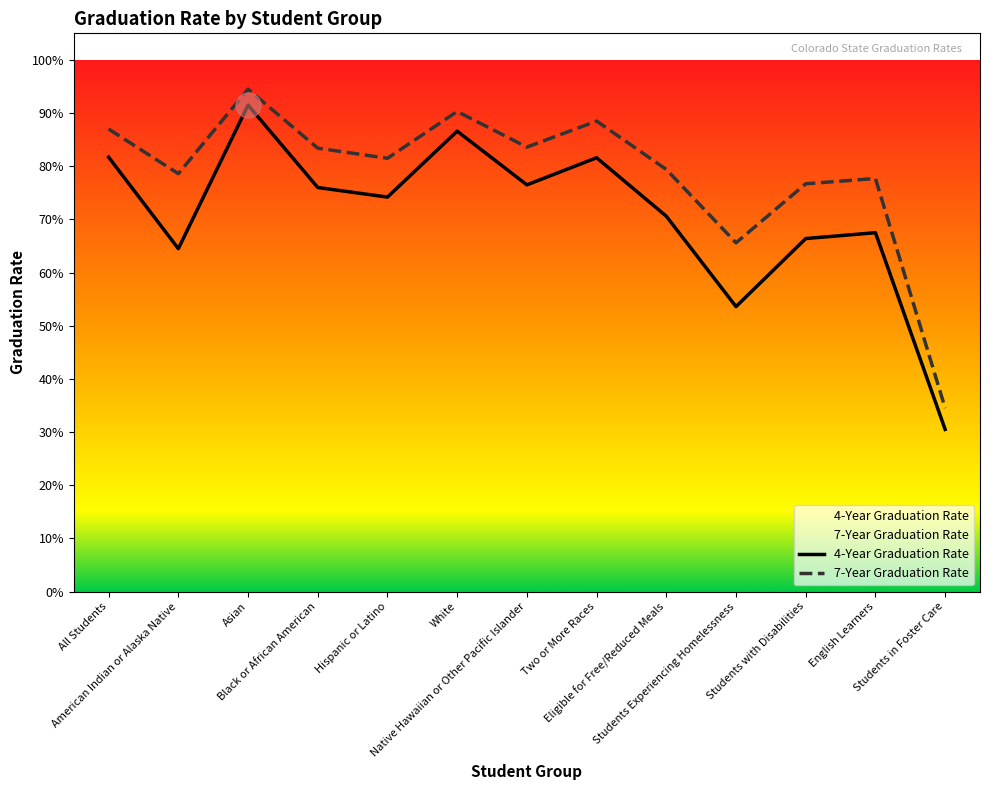

Which series changed the most between Native Hawaiian or Other Pacific Islander and Students Experiencing Homelessness?

4-Year Graduation Rate